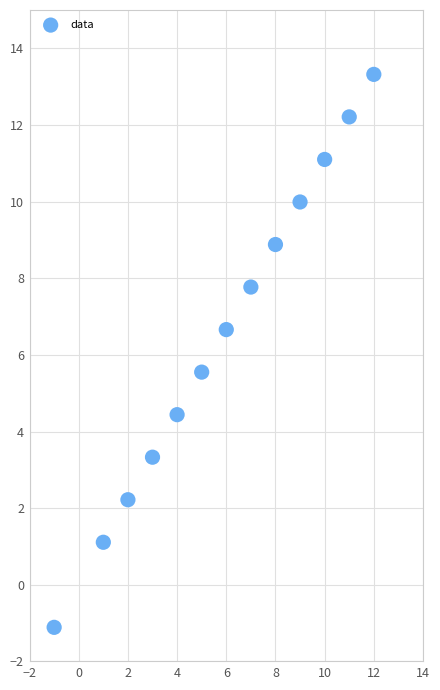

What is the range of Y values (max minus min)?

14.4